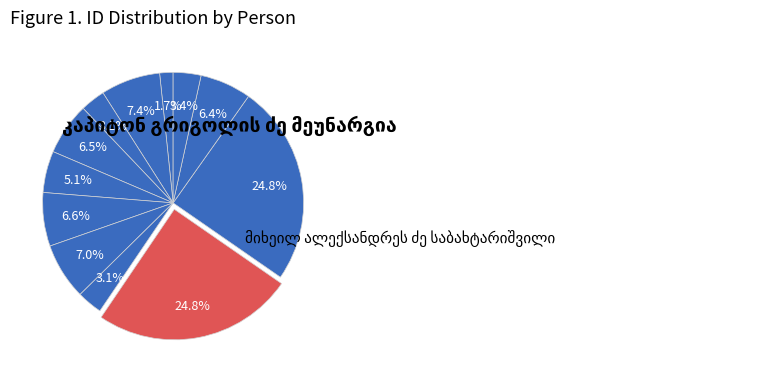

How much of the chart is everything except სამსონ ნიკოლოზის ძე რუხაძე?

92.6%